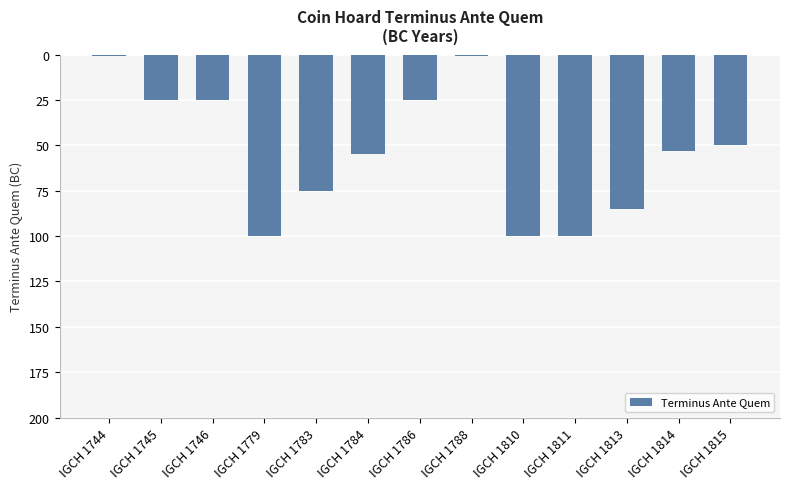

What is the sum of all values?

-695